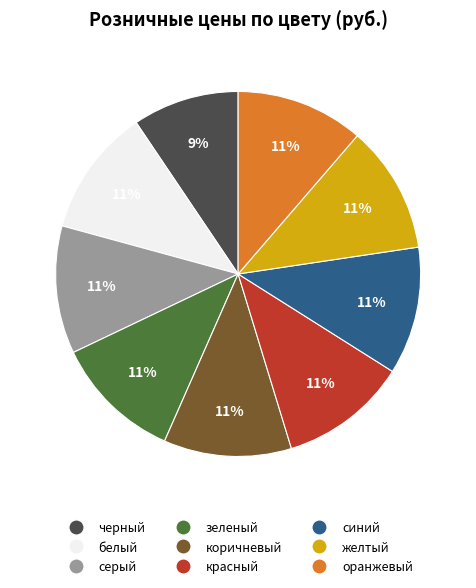

True or false: черный accounts for 20% of the total.

False